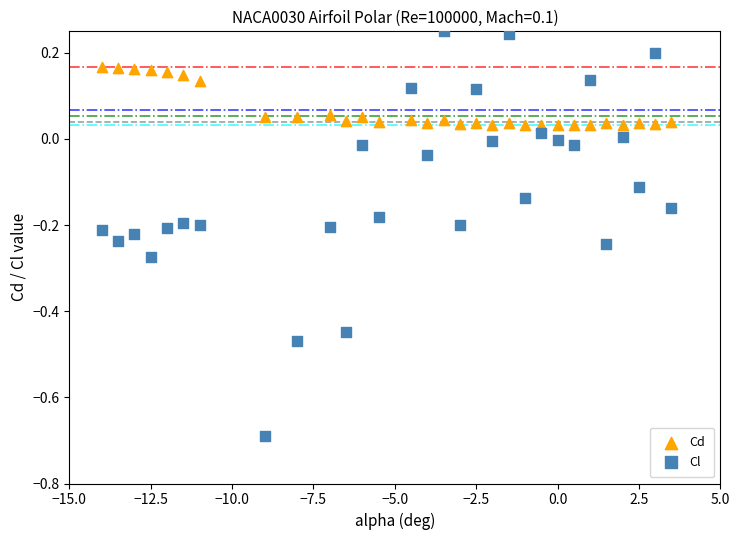

Which series has the widest spread of Y values?

Cl